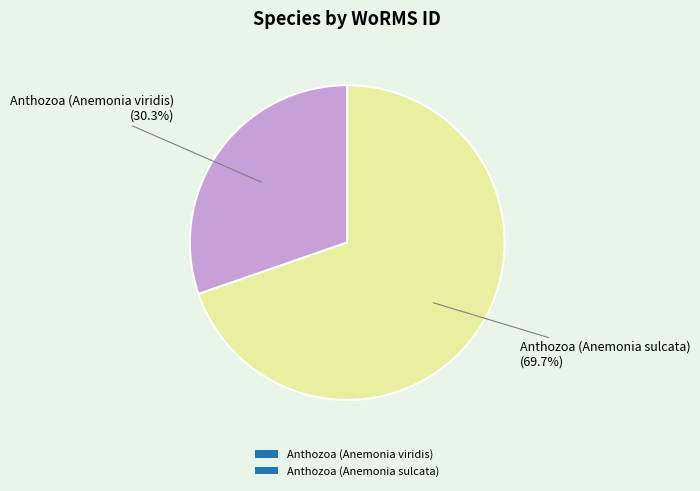

Which slice is the smallest?

Anthozoa (Anemonia viridis)